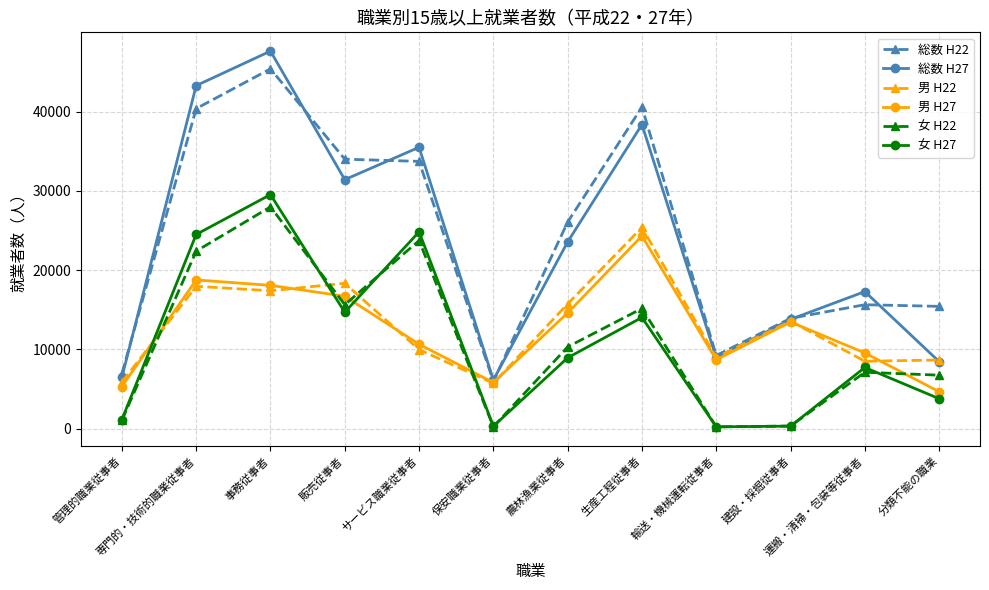

What are all the series names shown in the legend?

総数 H22, 総数 H27, 男 H22, 男 H27, 女 H22, 女 H27